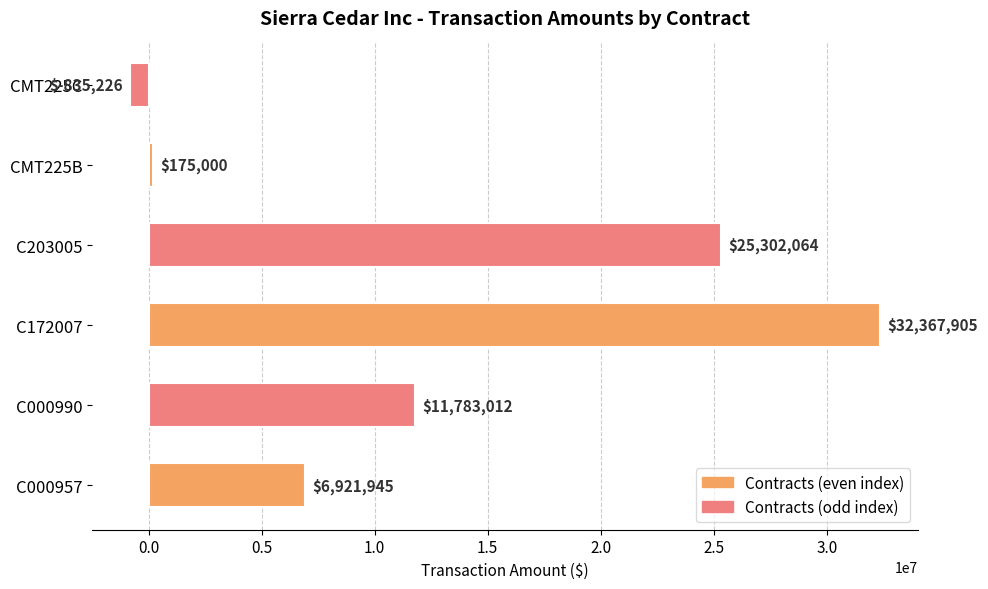

Which label corresponds to the smallest value in the chart?

CMT225C